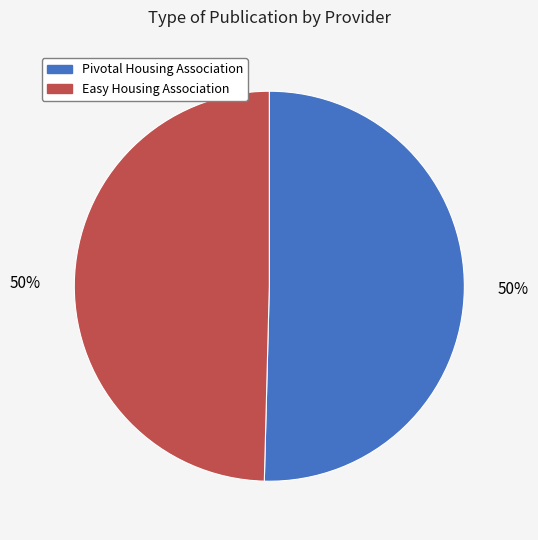

To the nearest percent, what is the combined percentage of Pivotal Housing Association and Easy Housing Association?

100%